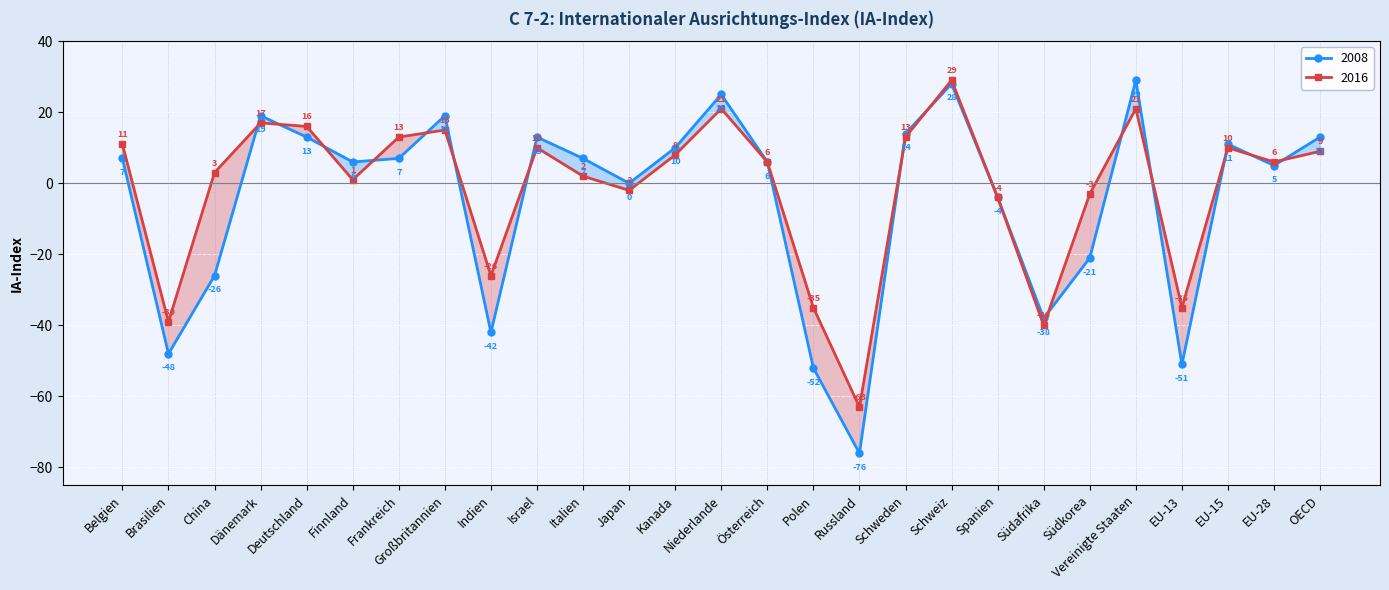

How many values in 2016 are above zero?

18